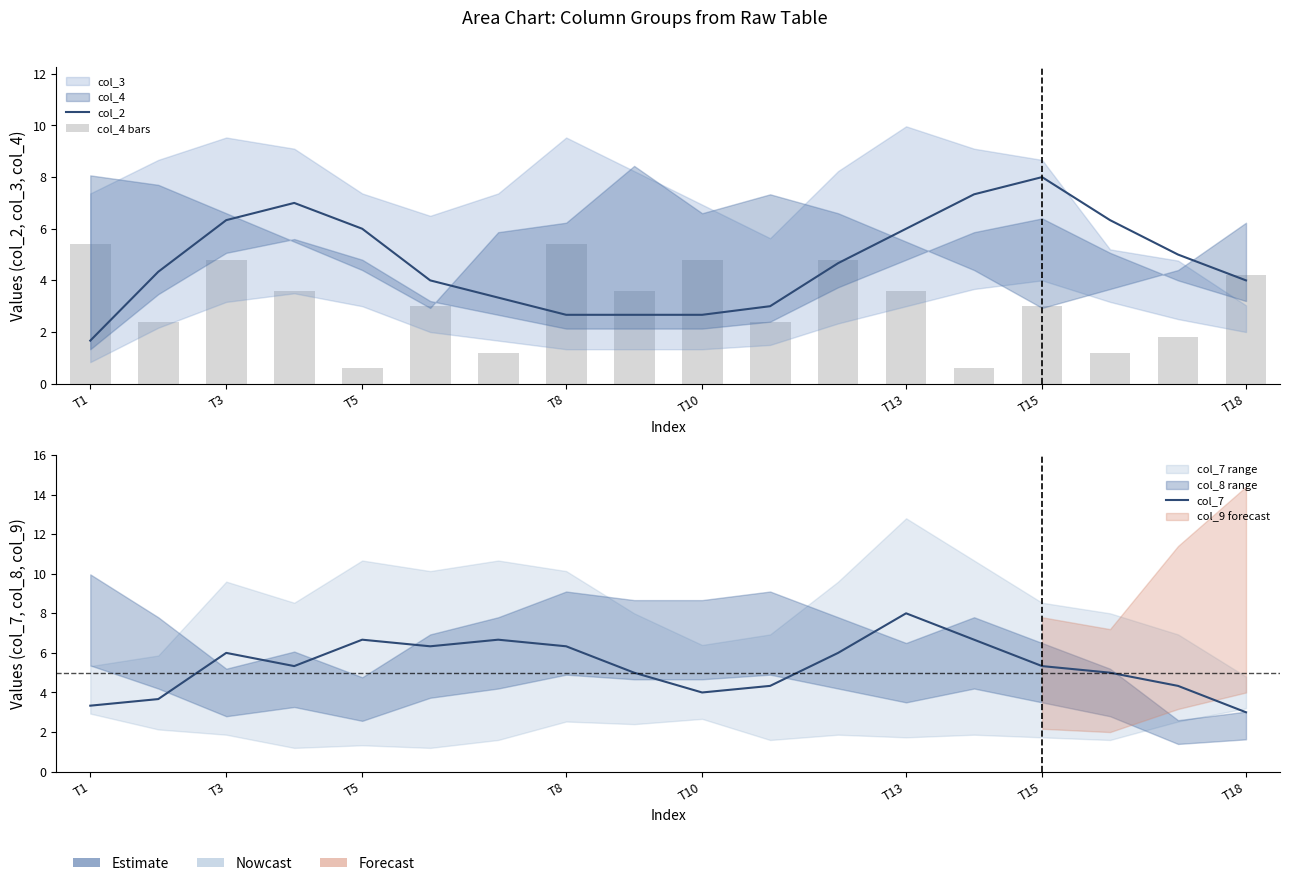

Reading left to right, what are all the values shown in this chart?

col_2: 1.7	4.3	6.3	7.0	6.0	4.0	3.3	2.7	2.7	2.7	3.0	4.7	6.0	7.3	8.0	6.3	5.0	4.0
col_4 bars: 5.4	2.4	4.8	3.6	0.6	3.0	1.2	5.4	3.6	4.8	2.4	4.8	3.6	0.6	3.0	1.2	1.8	4.2
col_7: 3.3	3.7	6.0	5.3	6.7	6.3	6.7	6.3	5.0	4.0	4.3	6.0	8.0	6.7	5.3	5.0	4.3	3.0